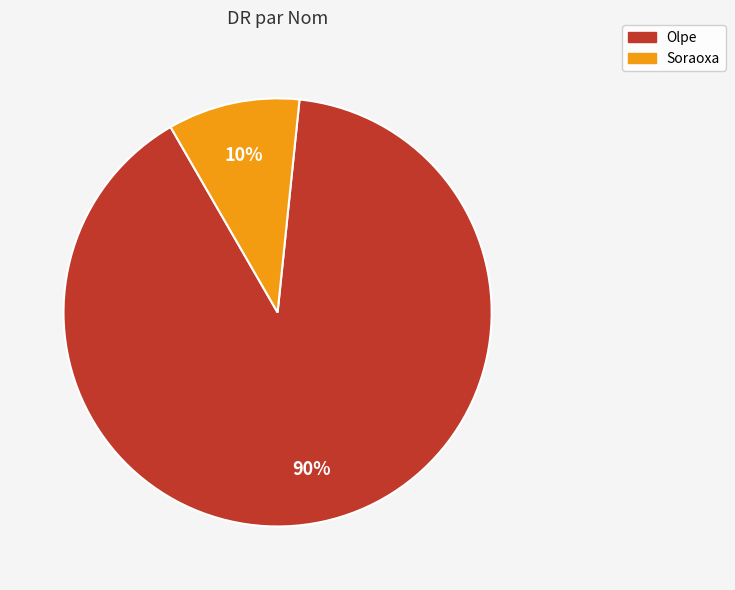

Is there any slice that represents more than half of the pie?

Yes